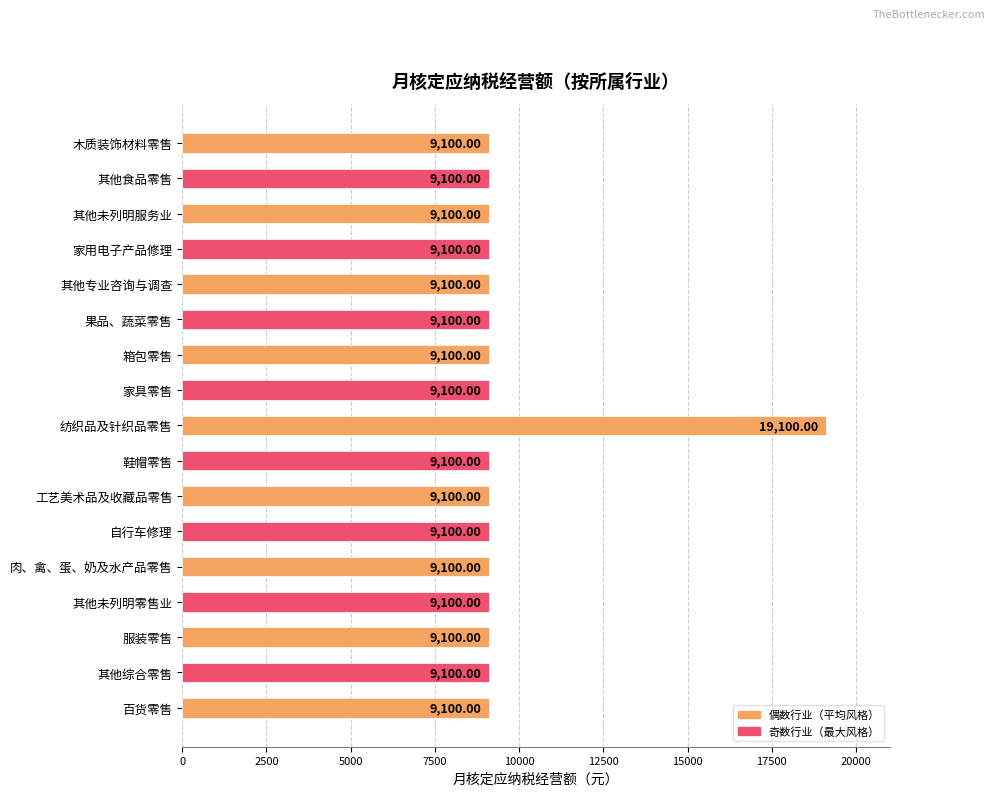

Which has a higher value, 其他专业咨询与调查 or 纺织品及针织品零售?

纺织品及针织品零售